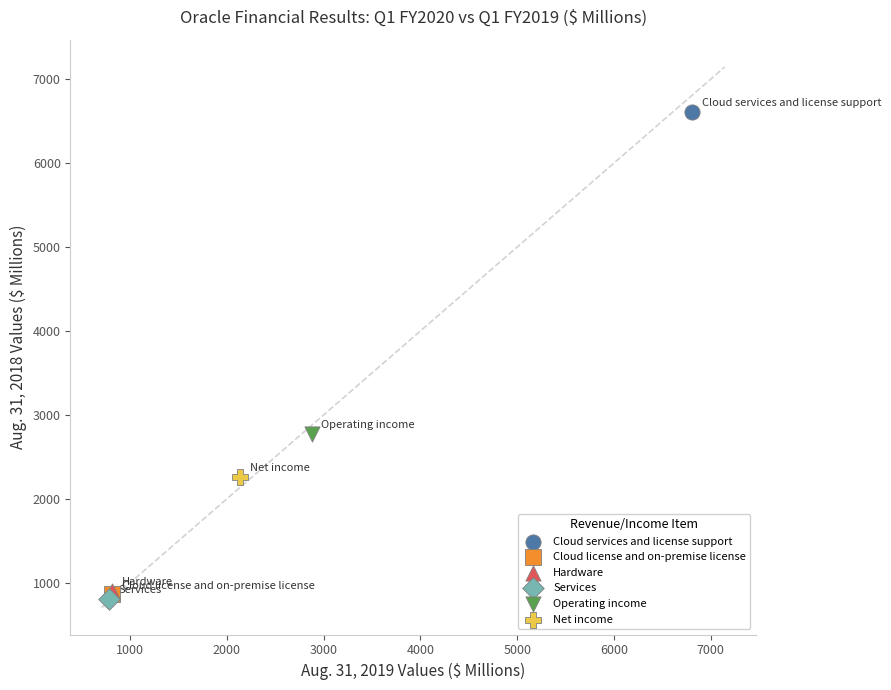

Which series reaches the maximum Y coordinate?

Cloud services and license support